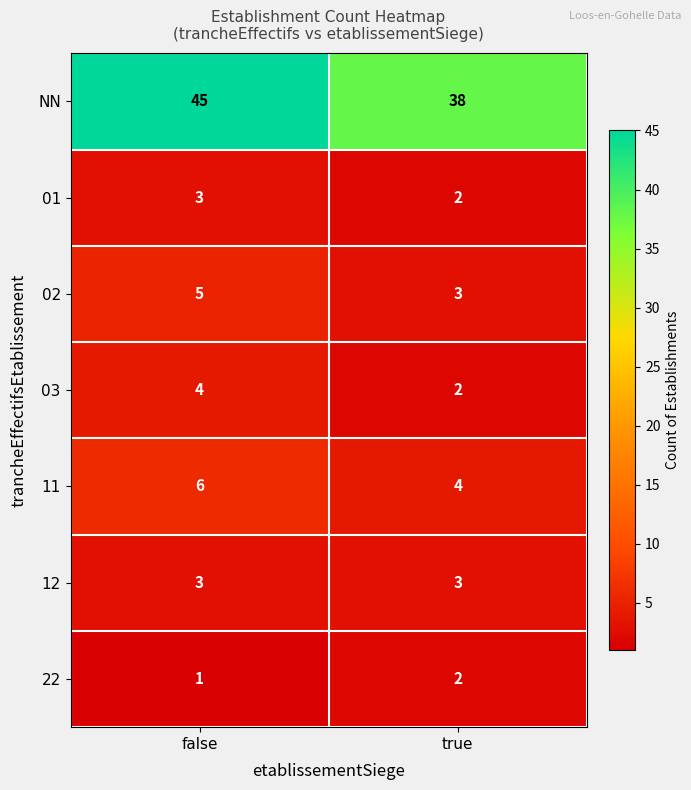

Between false and true, which series saw the biggest shift?

NN